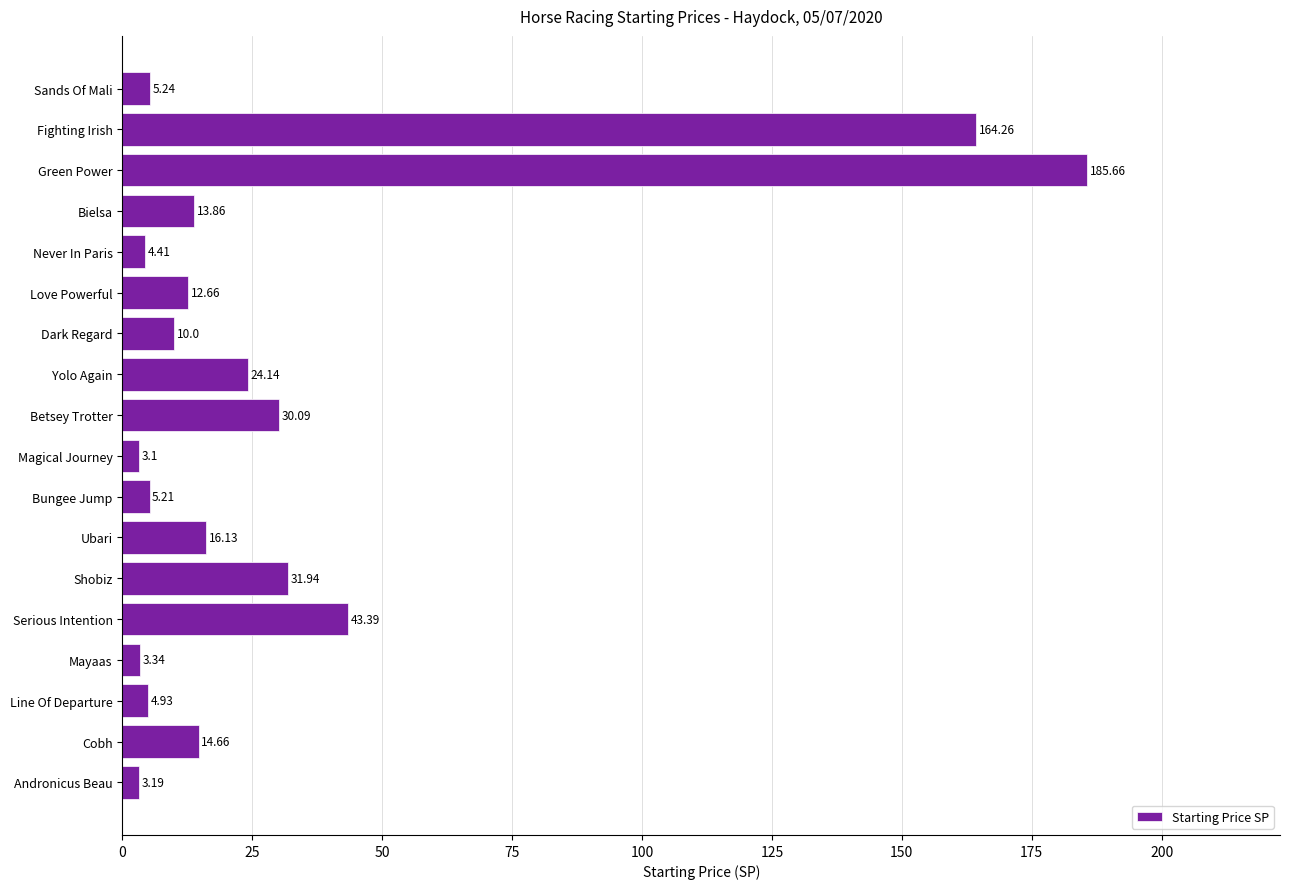

What is the minimum value shown in the chart?

3.1